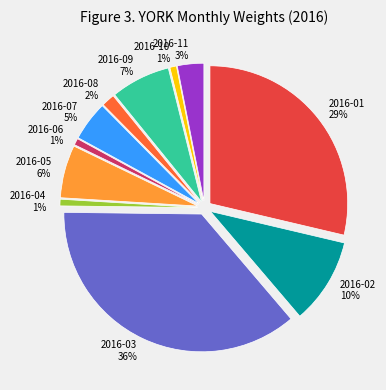

Which category has the biggest portion of the pie?

2016-03